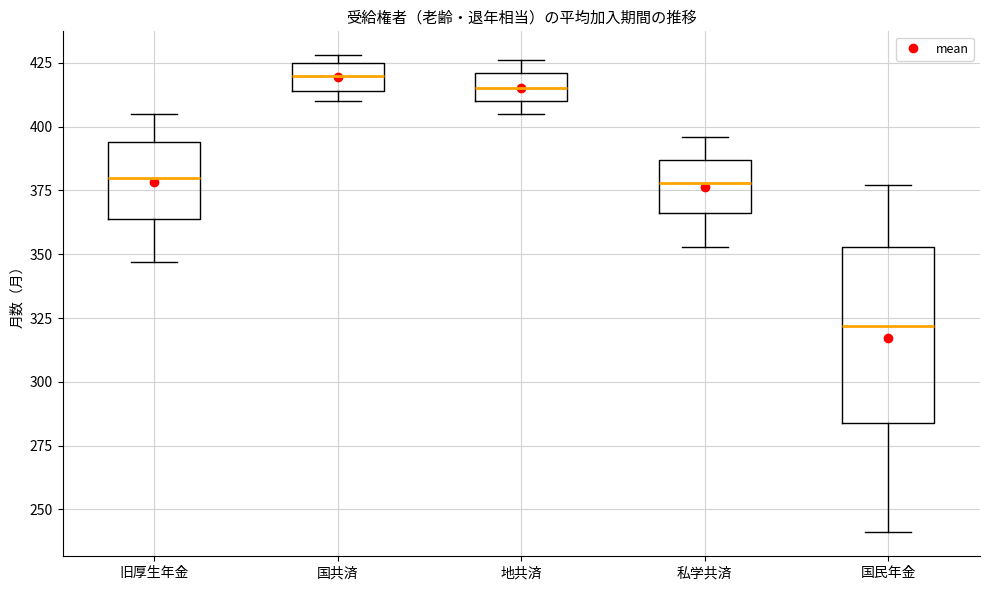

Reading left to right, transcribe this box plot: for each box, give where its median line is, the range the box spans, and where its two whiskers end, as read against the y-axis. The values are not printed on the chart, so give them approximately, as read against the axis.

旧厚生年金: median 380, box 365 to 395, whiskers 345 to 405
国共済: median 420, box 415 to 425, whiskers 410 to 430
地共済: median 415, box 410 to 420, whiskers 405 to 425
私学共済: median 380, box 365 to 385, whiskers 355 to 395
国民年金: median 320, box 285 to 355, whiskers 240 to 375